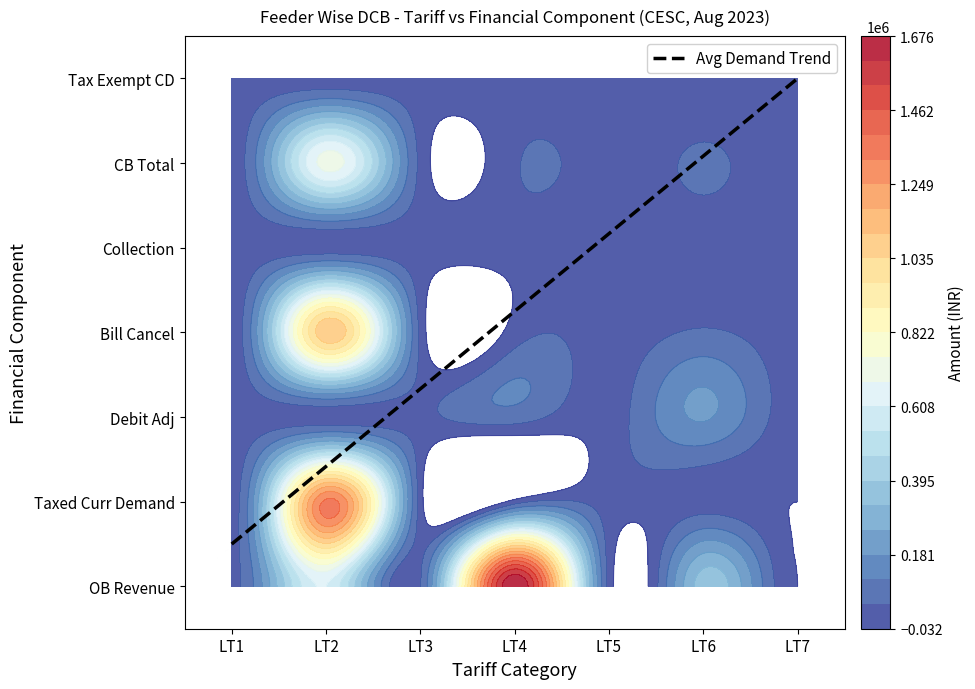

Where is LT7 nearest to the value -16195?

1